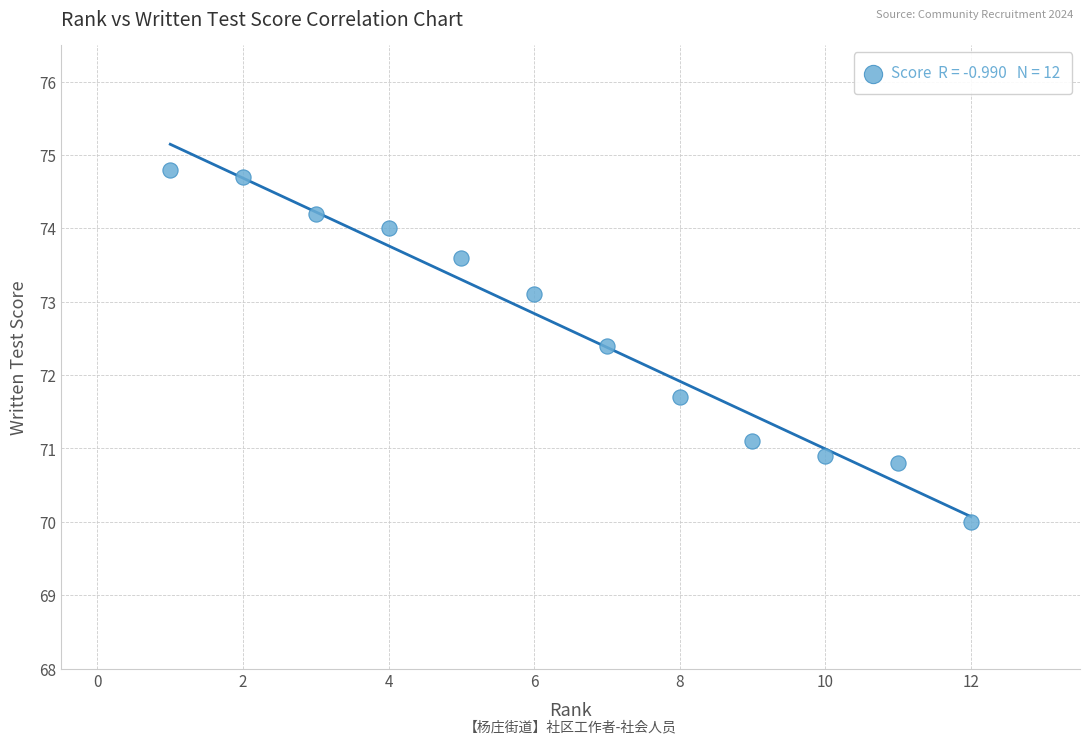

What Y value in the scatter plot is closest to 72?

71.7